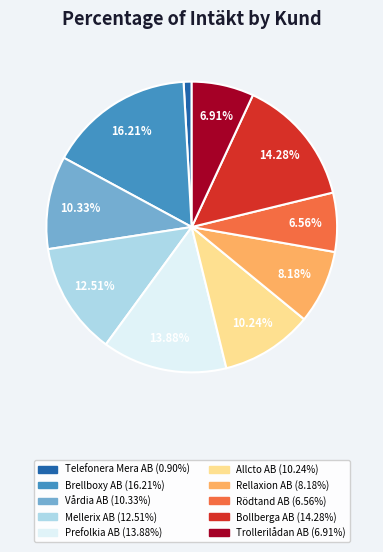

Does Mellerix AB represent more than half of the total?

No